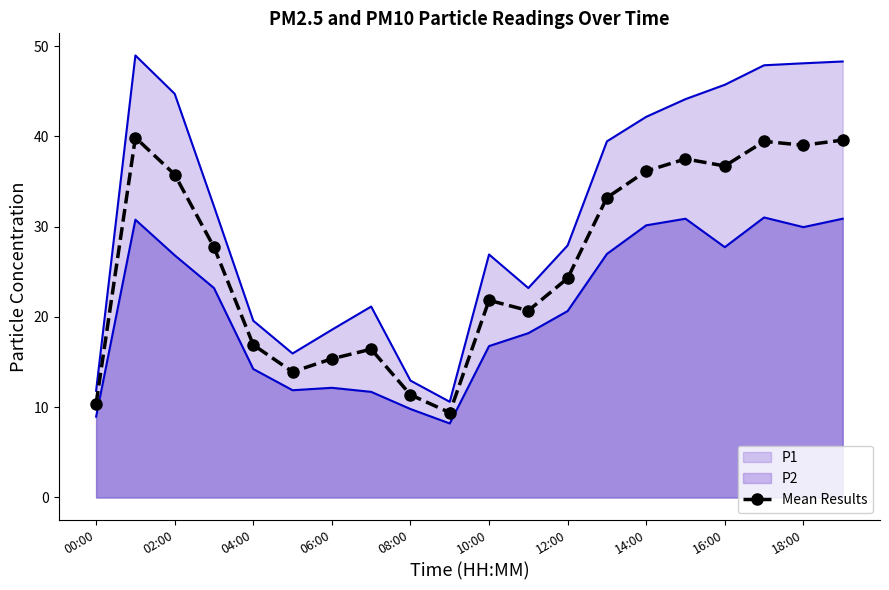

What is the difference between the highest and lowest values at 00:00?

2.9